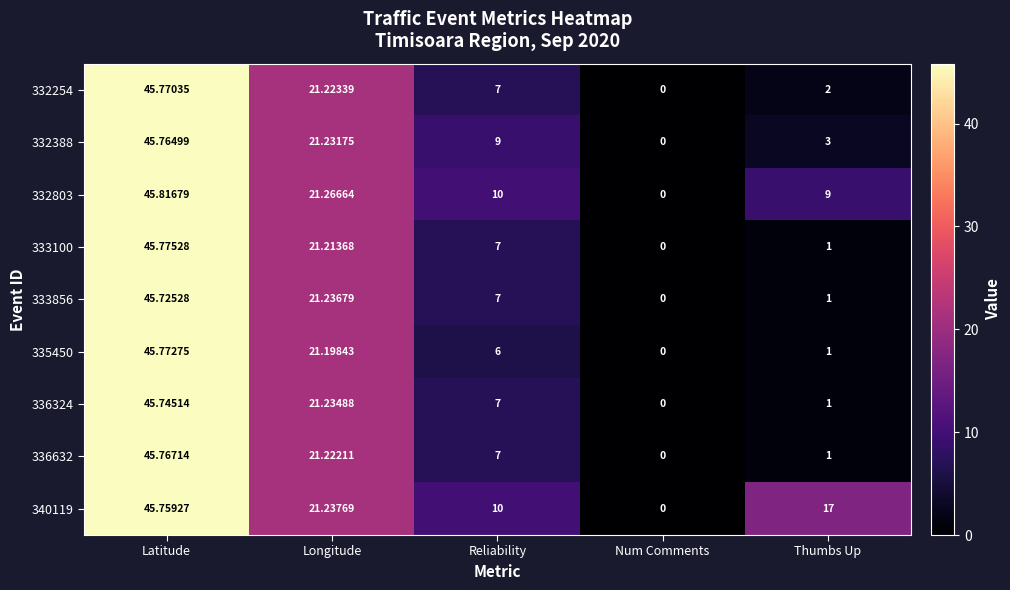

At which category is the sum across all series the highest?

Latitude